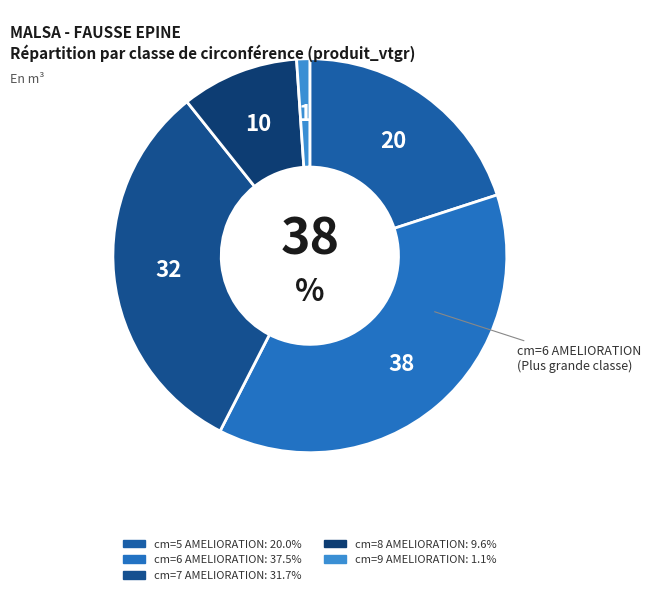

How many slices are in this pie chart?

5